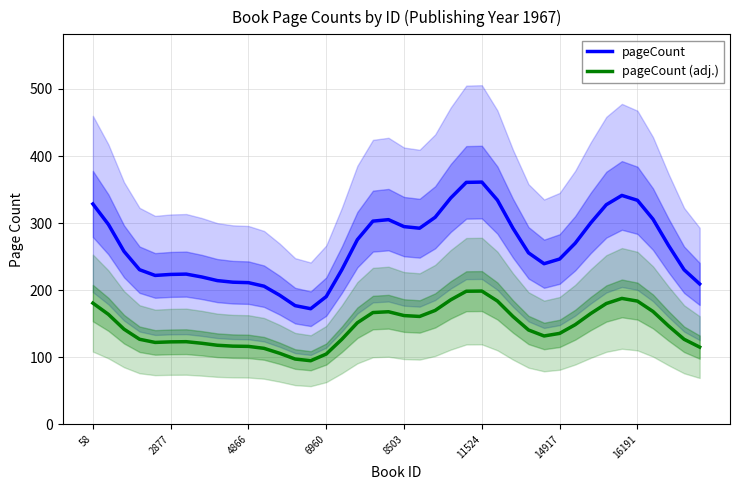

Rank the series by their maximum value, from lowest to highest.

pageCount (adj.), pageCount